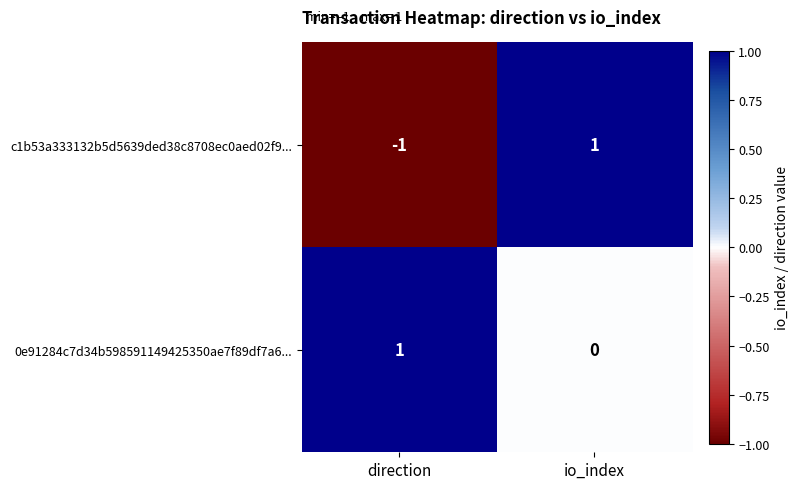

Which series has the largest range (max minus min)?

c1b53a333132b5d5639ded38c8708ec0aed02f9...